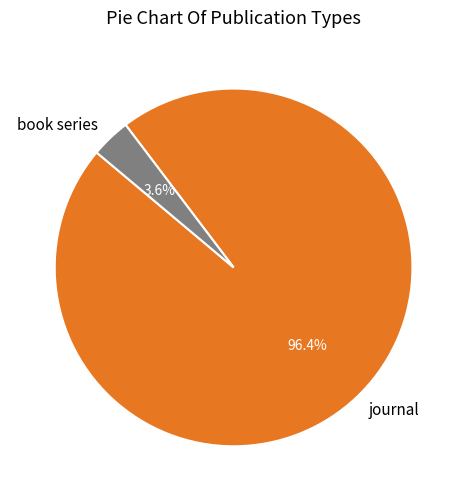

What percentage do book series and journal together represent?

100.0%